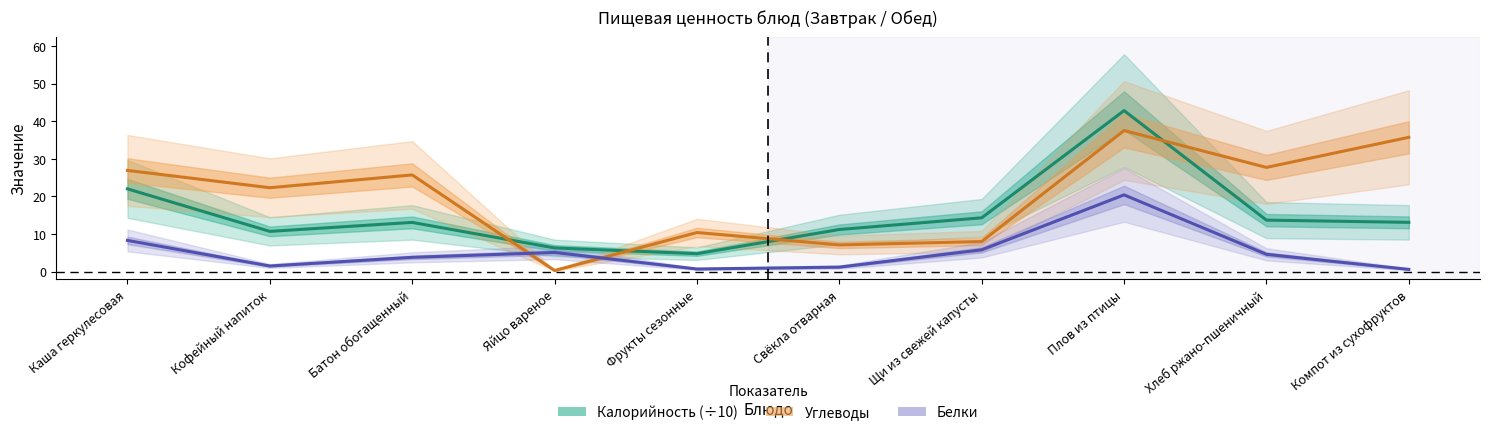

How many values in the Углеводы series are below 25?

5